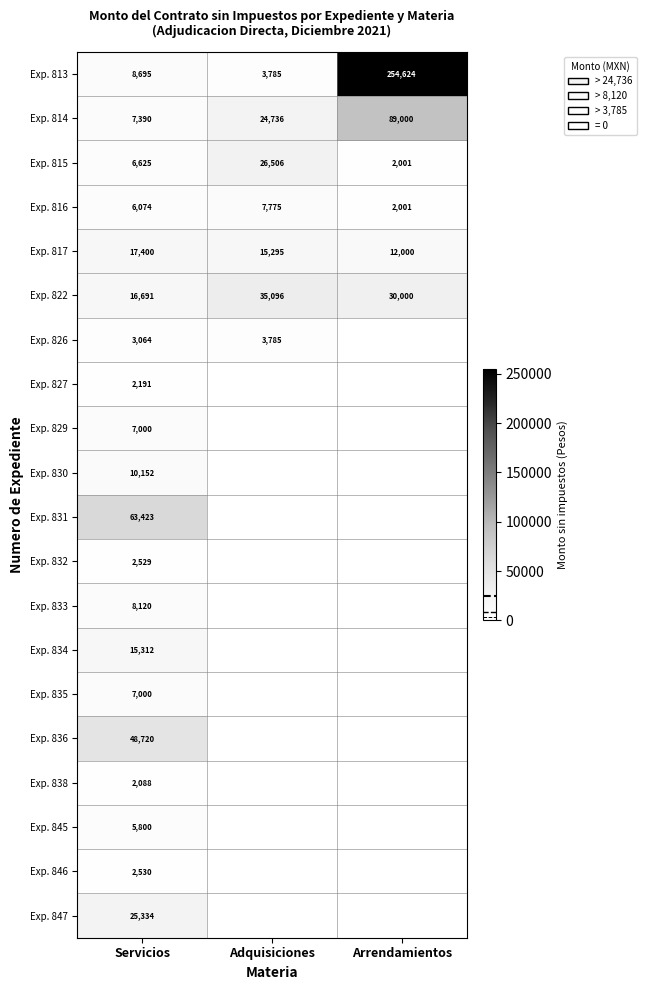

True or false: Exp. 815 has a value of 3482.6 at Servicios.

False